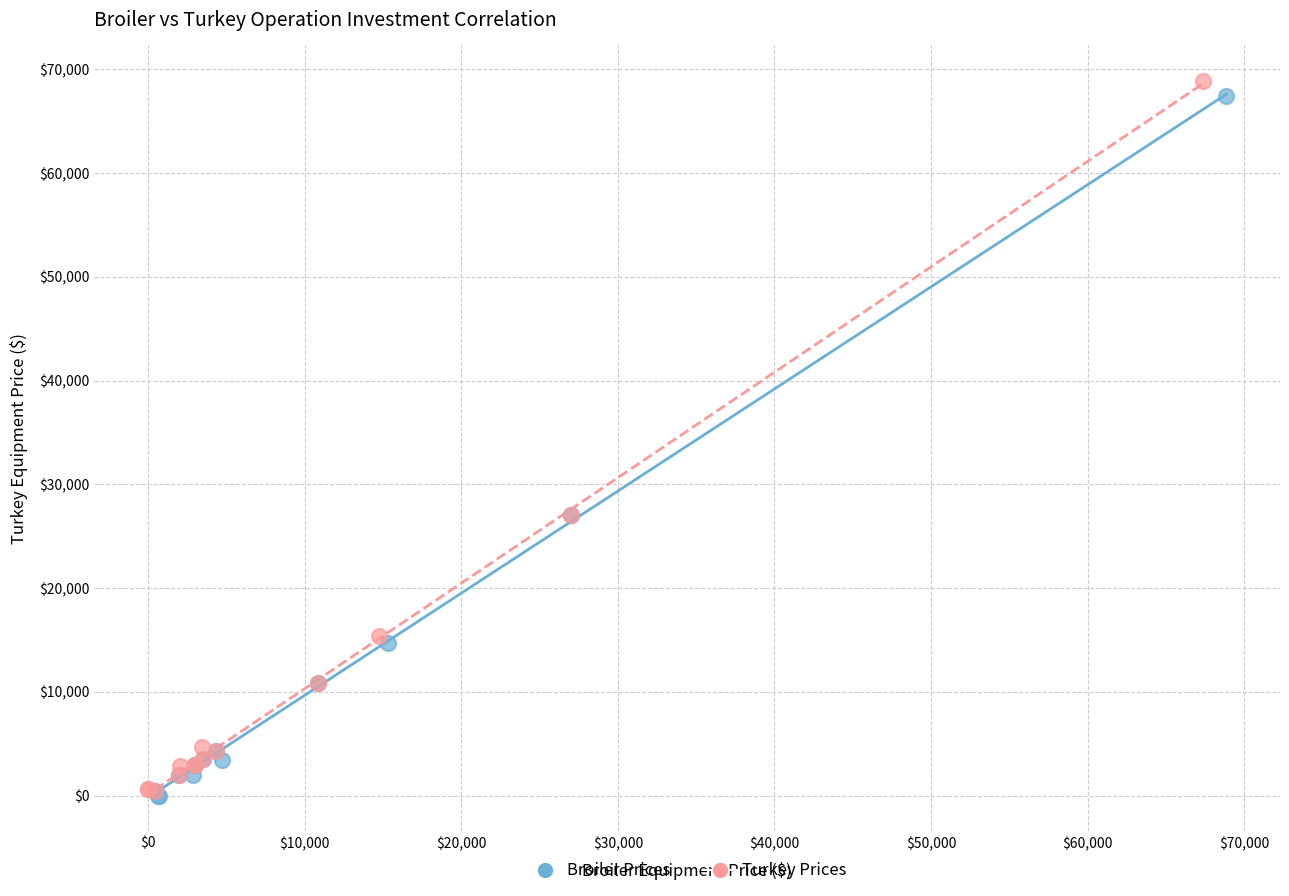

Which series has the widest spread of Y values?

Turkey Prices